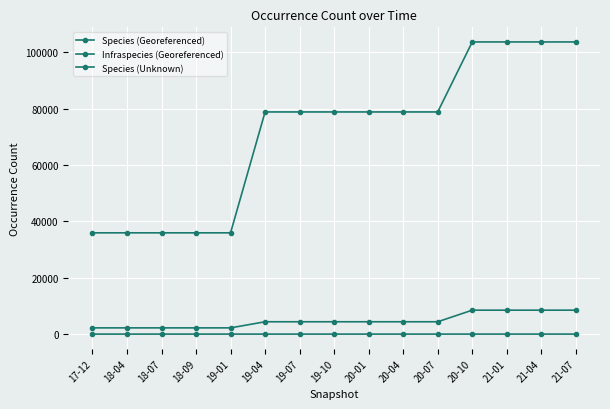

What is the spread (max minus min) of values at 21-04?

103599